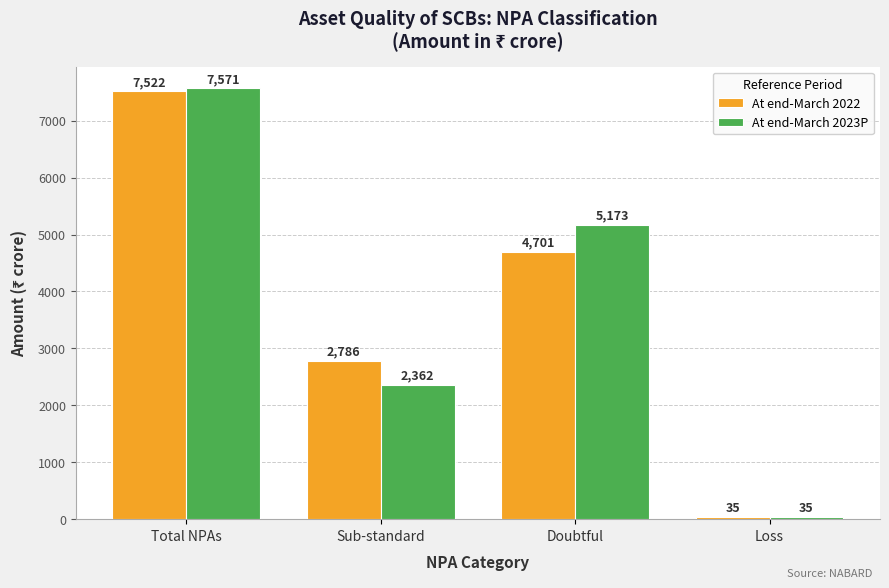

What is the spread (max minus min) of values at Sub-standard?

424